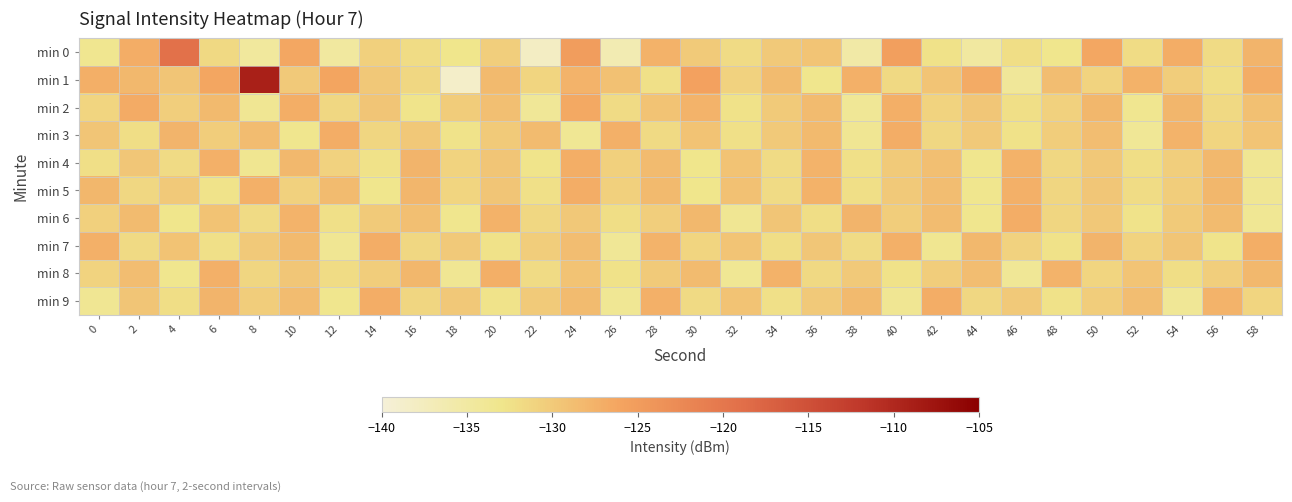

How many categories are shown in the chart?

30